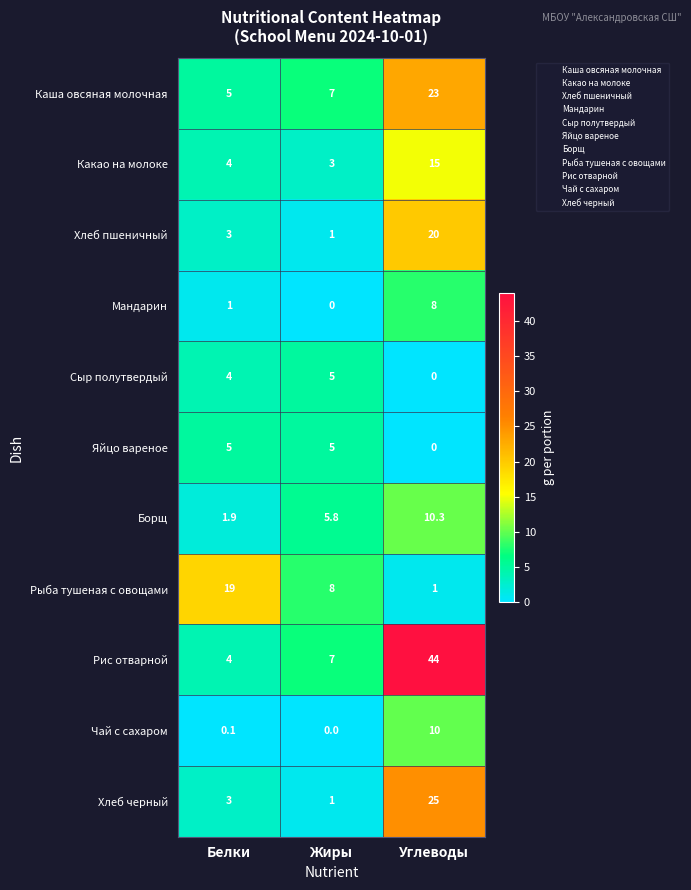

Which series has the largest total across all categories?

Рис отварной